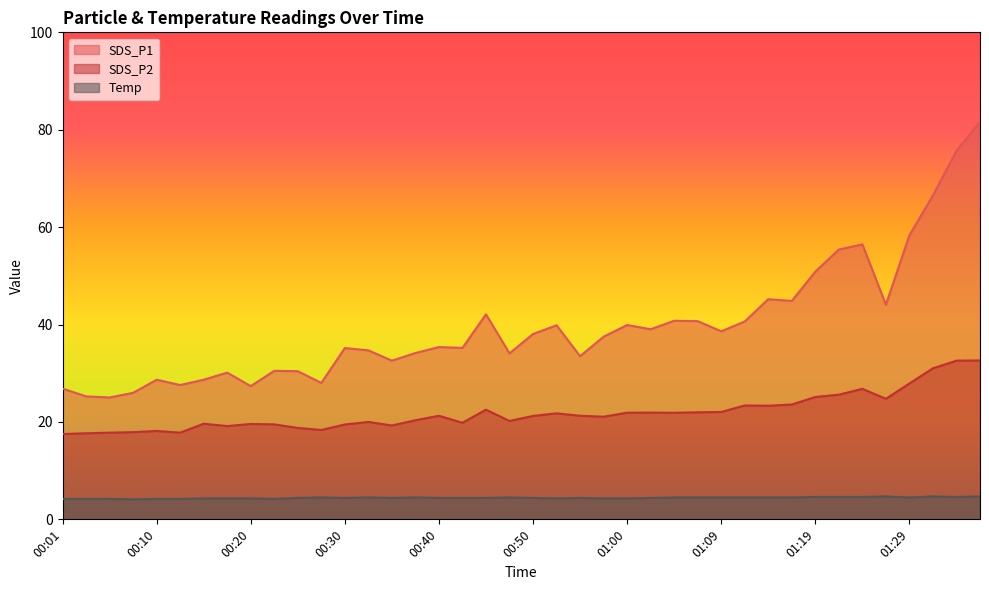

Read the Temp value at 00:30.

4.4